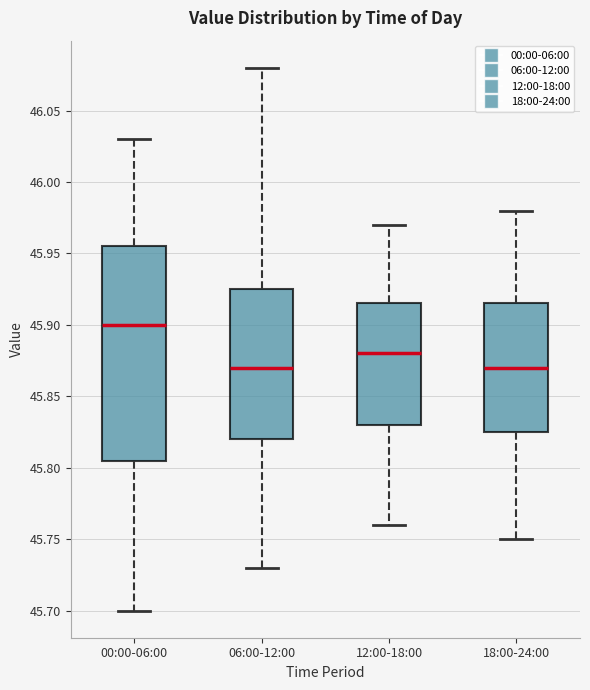

Reading left to right, read every box against the y-axis: the position of its median line, the range the box covers, and the ends of its whiskers. The values are not printed on the chart, so give them approximately, as read against the axis.

00:00-06:00: median 45.900, box 45.805 to 45.955, whiskers 45.700 to 46.030
06:00-12:00: median 45.870, box 45.820 to 45.925, whiskers 45.730 to 46.080
12:00-18:00: median 45.880, box 45.830 to 45.915, whiskers 45.760 to 45.970
18:00-24:00: median 45.870, box 45.825 to 45.915, whiskers 45.750 to 45.980